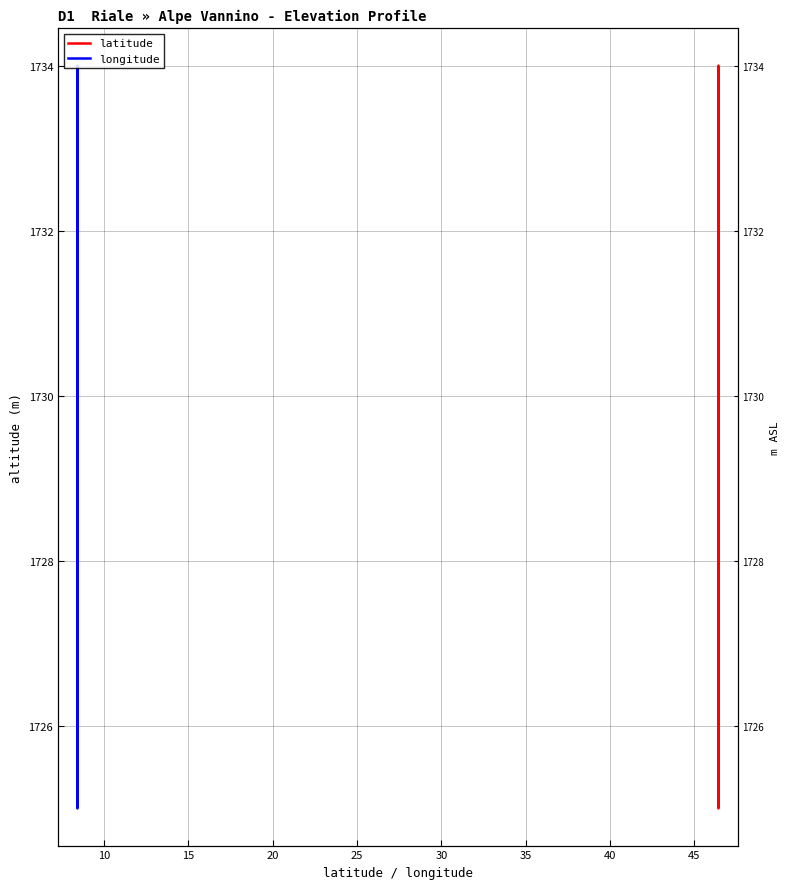

What is the average value of the latitude series?

1731